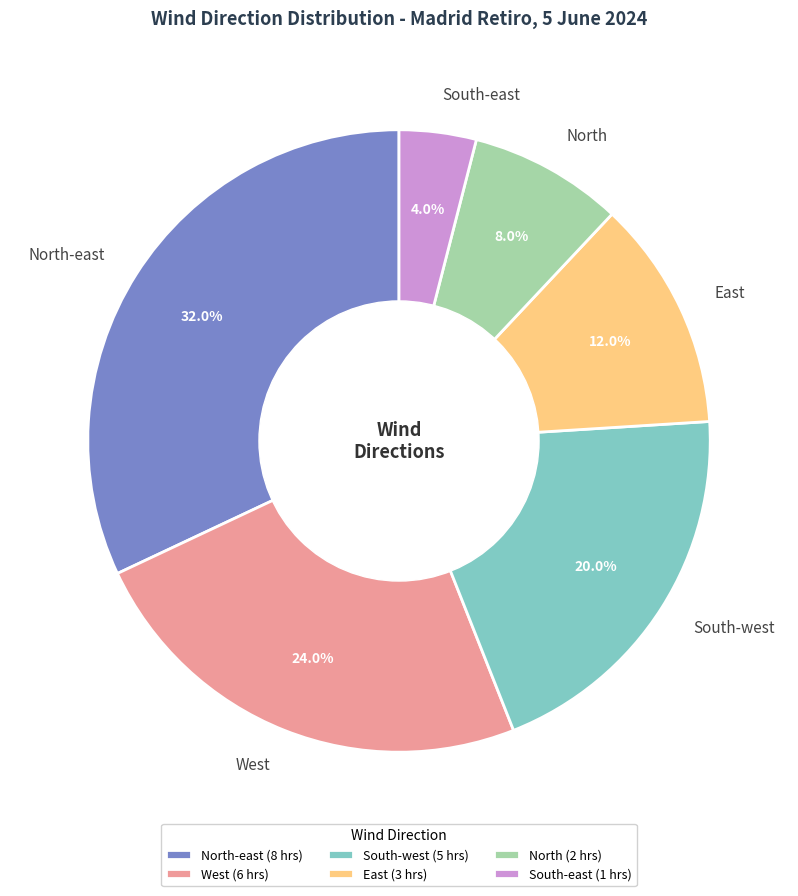

Does South-west represent more than half of the total?

No